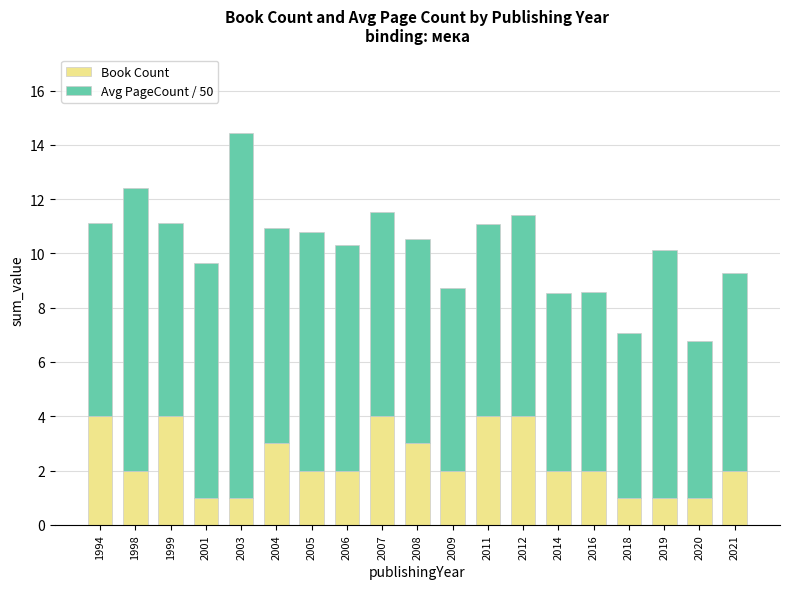

What is the approximate value of Book Count at 2007?

4.0